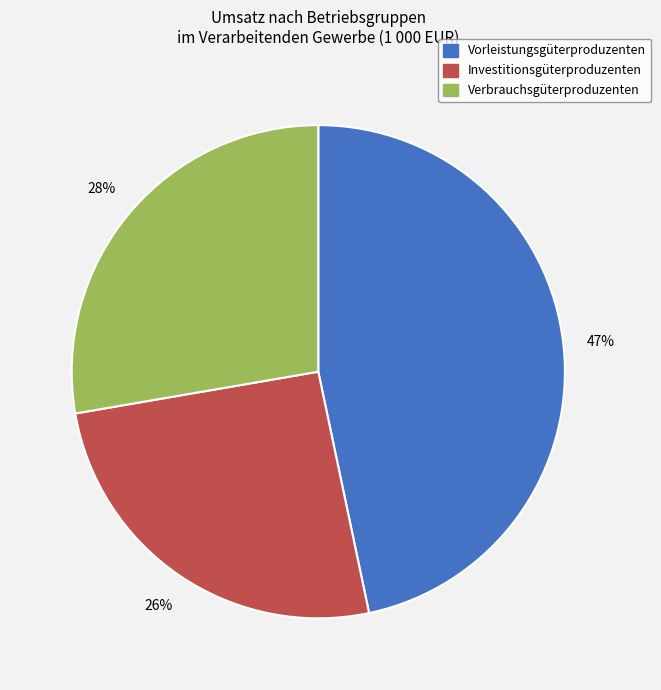

Is there any slice that represents more than half of the pie?

No